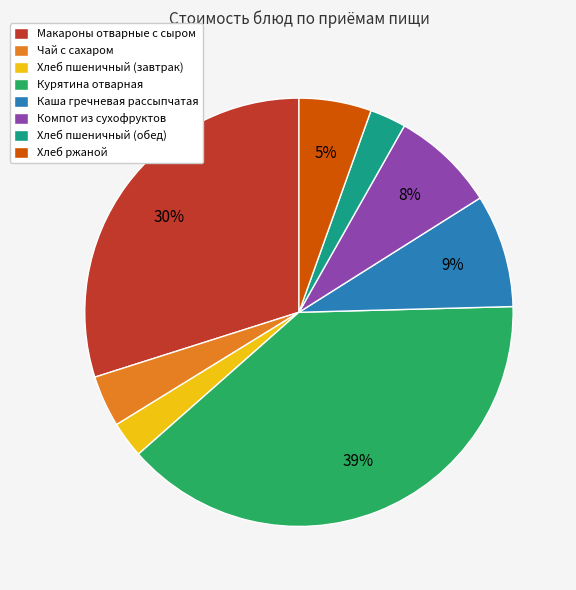

Count the number of slices in the pie.

8